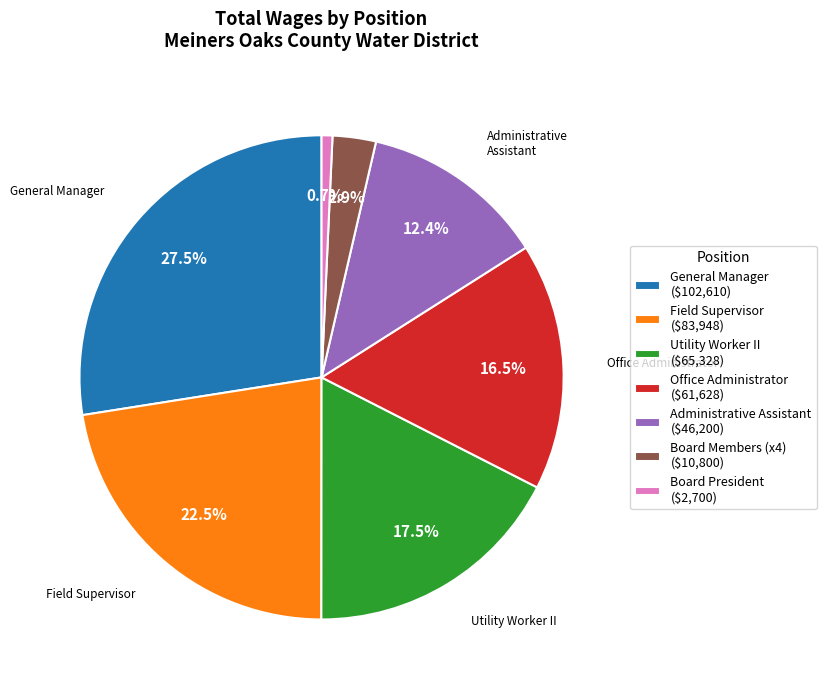

To the nearest percent, what is the average slice percentage?

14%